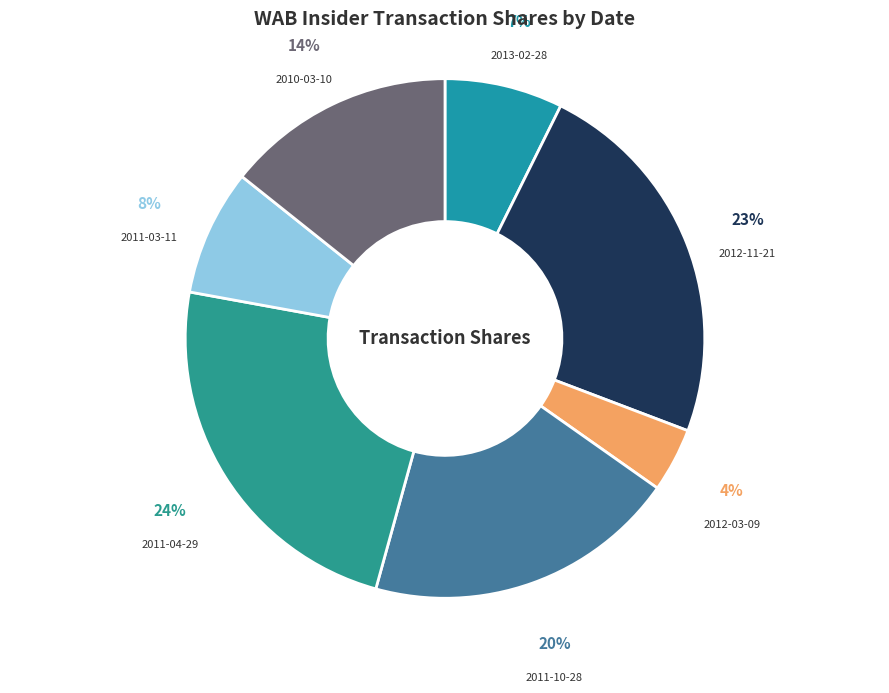

How many slices are in this pie chart?

7